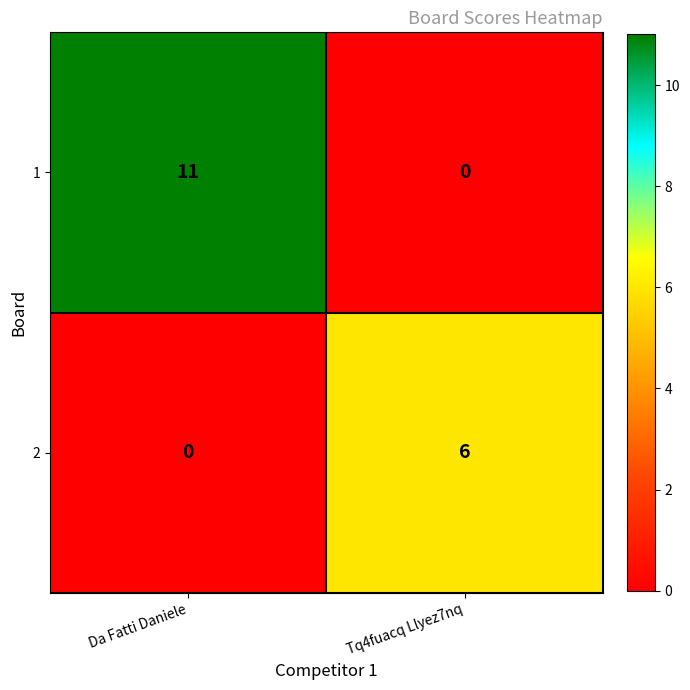

Reading left to right, transcribe all the data shown in this chart.

1: 11	0
2: 0	6